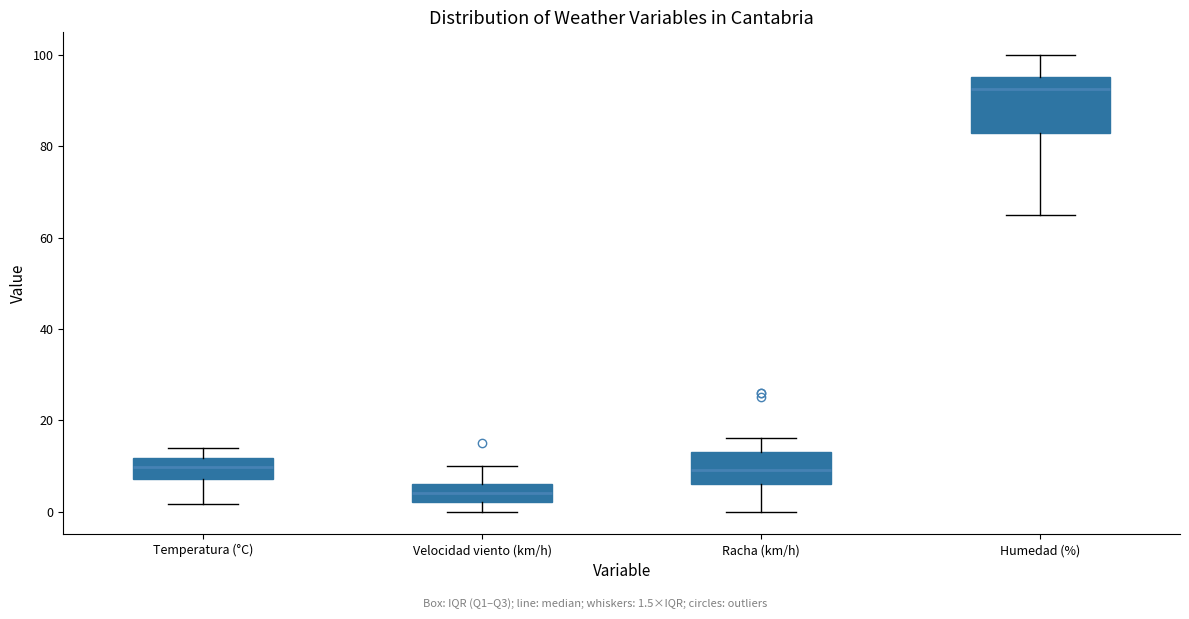

Where does the lower whisker of the box for Humedad (%) end on the y-axis? The values are not printed on the chart, so give them approximately, as read against the axis.

66